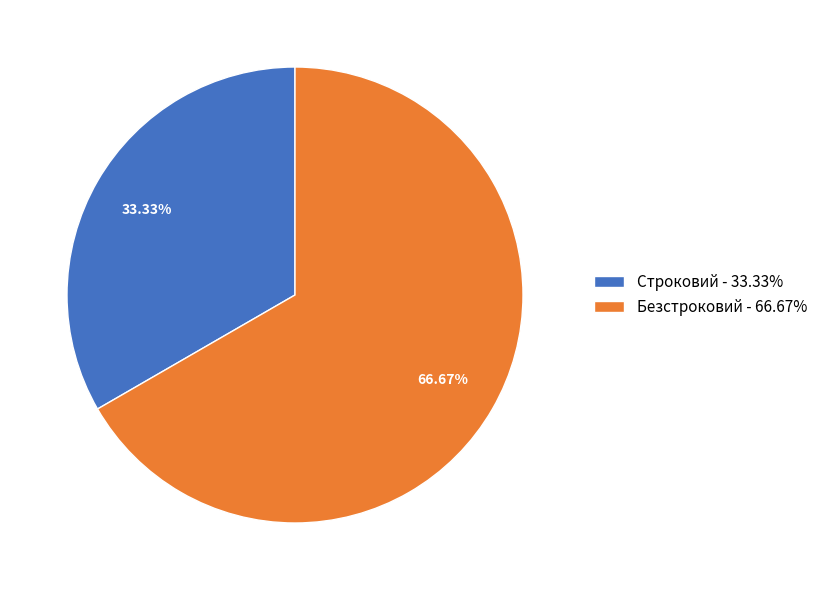

To the nearest percent, what is the average slice percentage?

50%